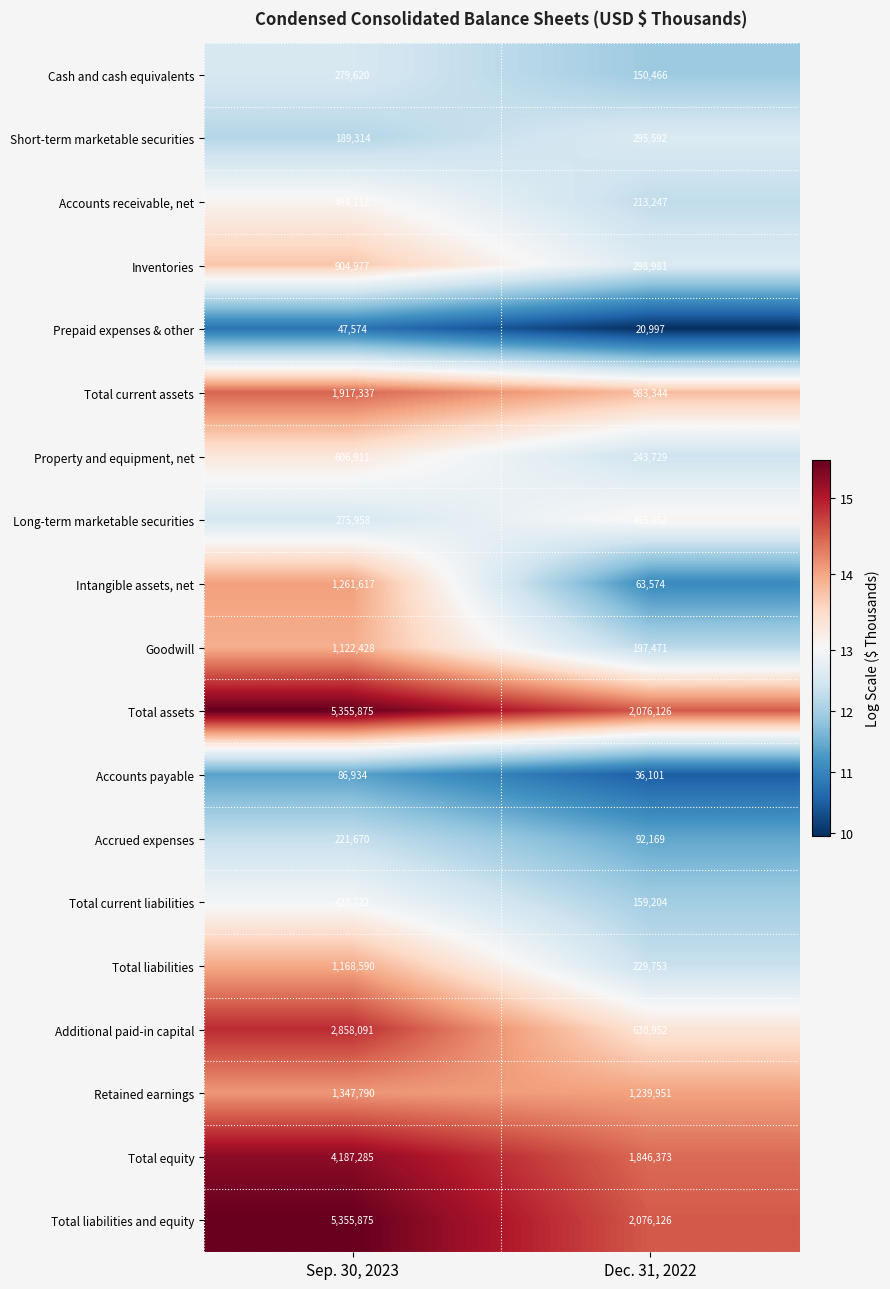

What is the difference between the maximum and minimum values in the Accounts receivable, net series?

280865